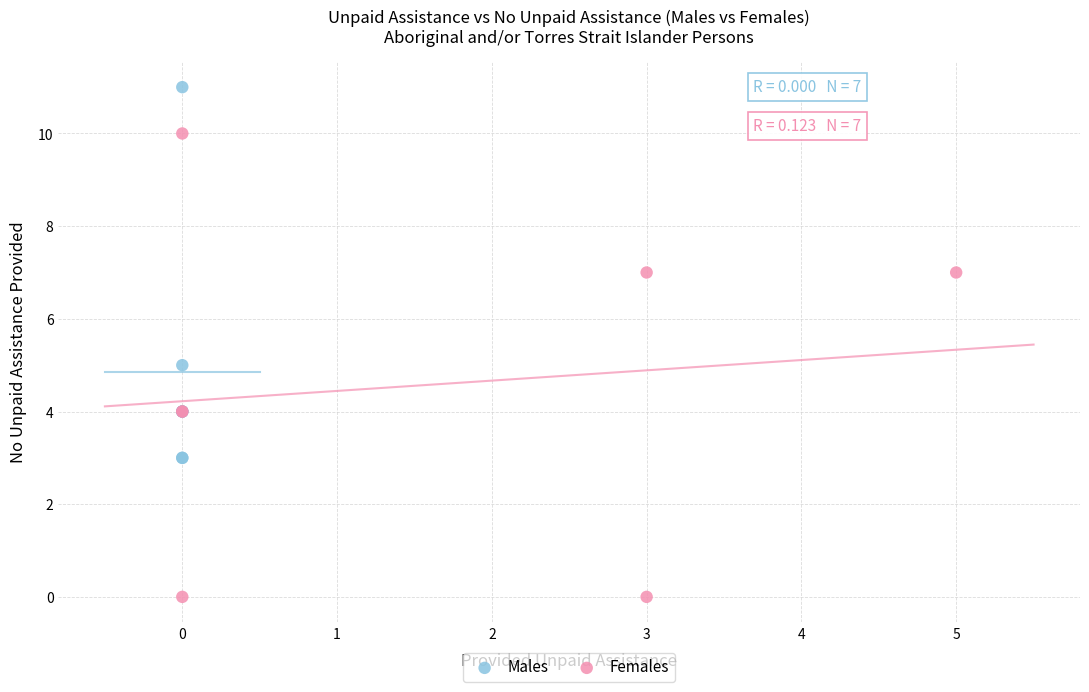

What are all the series names shown in the legend?

Males, Females